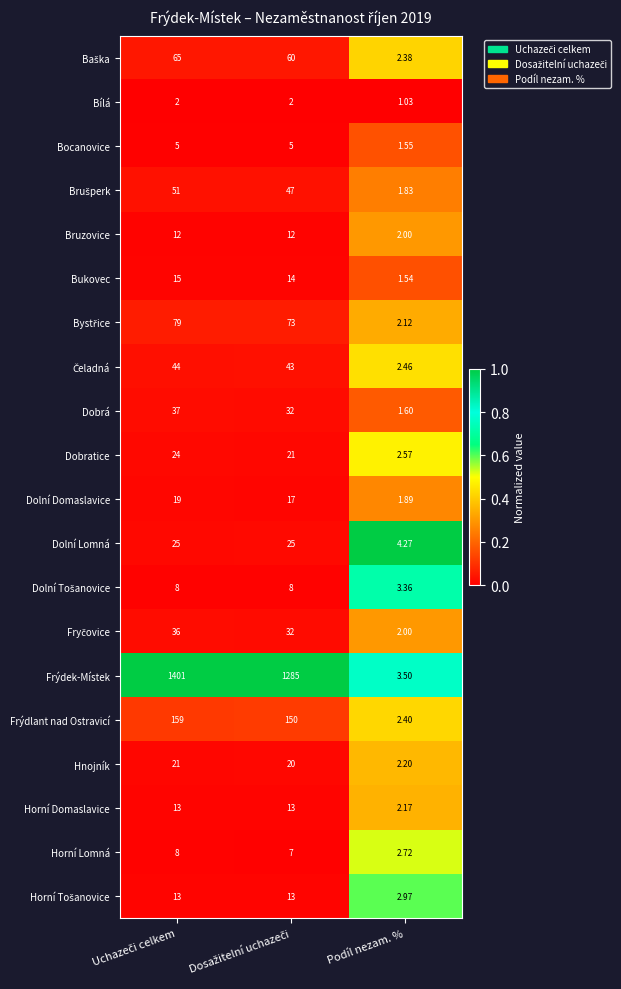

At which category does the chart reach its minimum across all series?

Podíl nezam. %